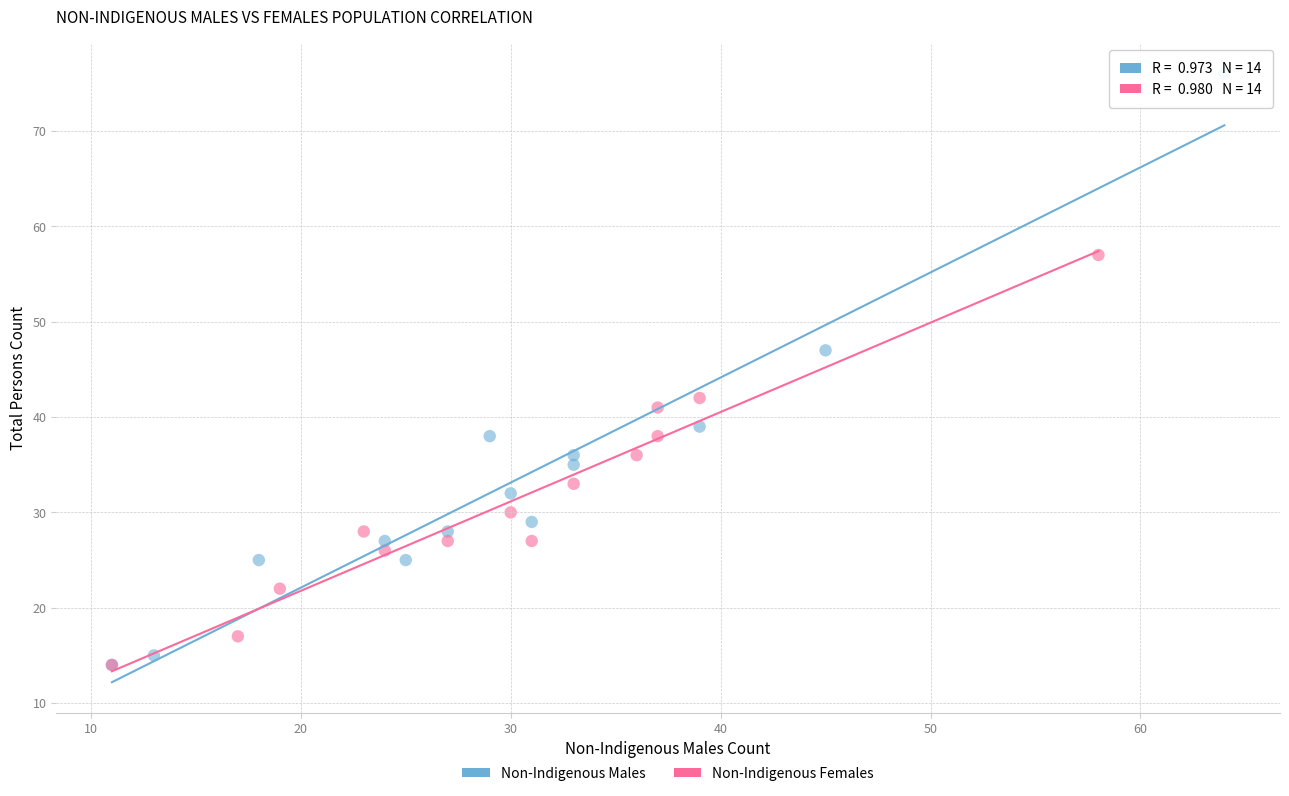

Which series has the widest spread of Y values?

Non-Indigenous Males